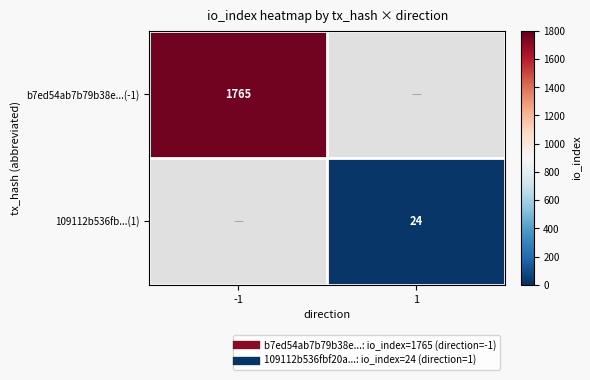

Which series has the largest range (max minus min)?

b7ed54ab7b79b38e...(-1)